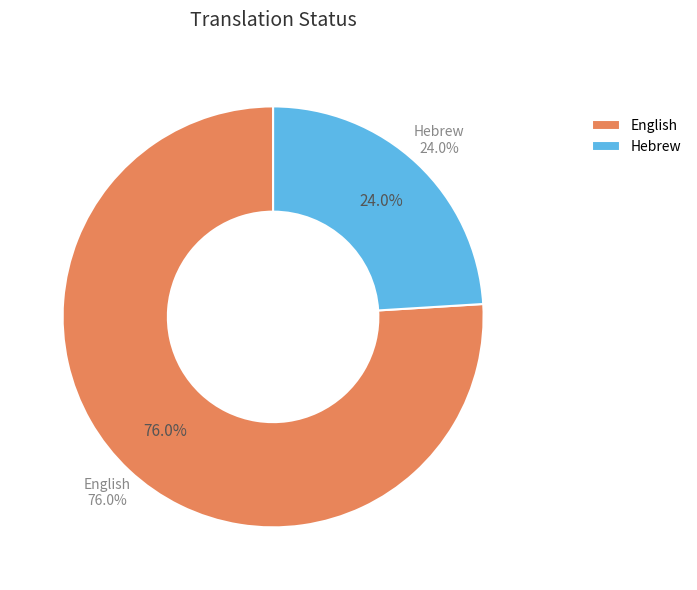

To the nearest percent, what is the average slice percentage?

50%